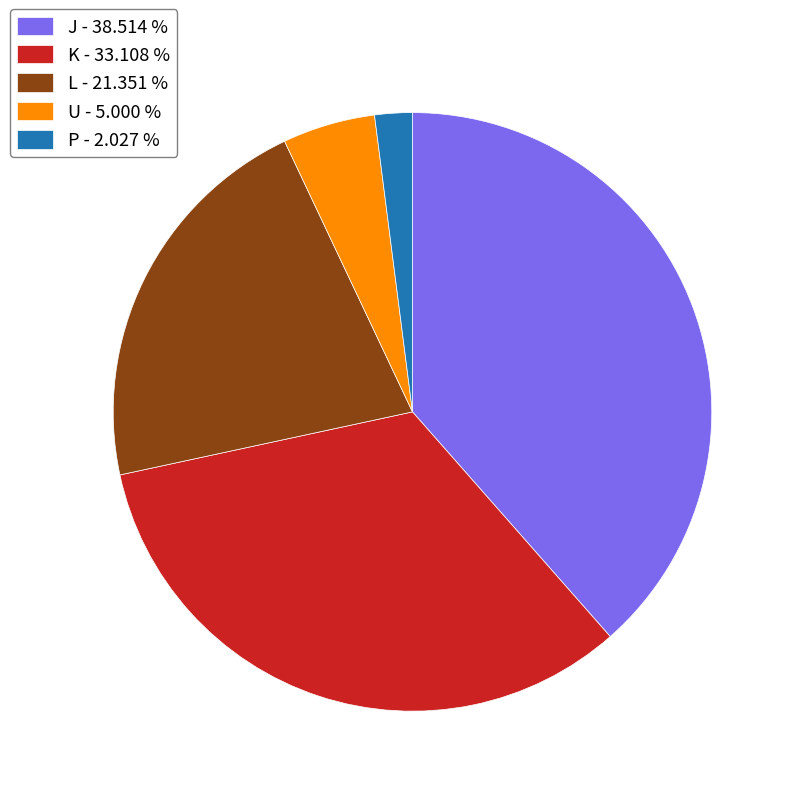

How many slices are in this pie chart?

5